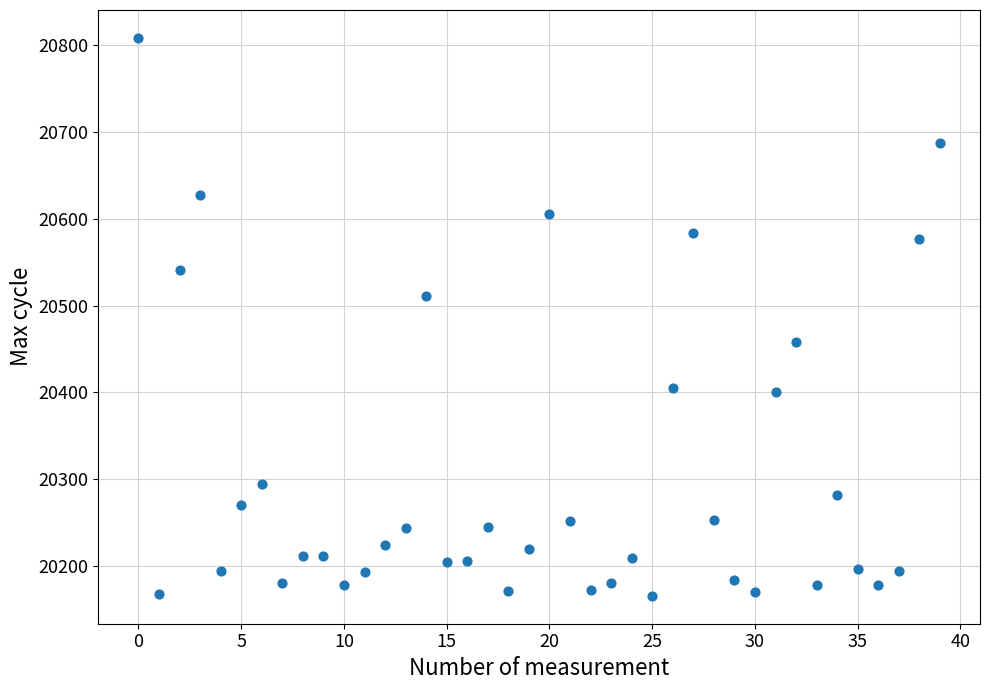

What is the range of Y values (max minus min)?

642